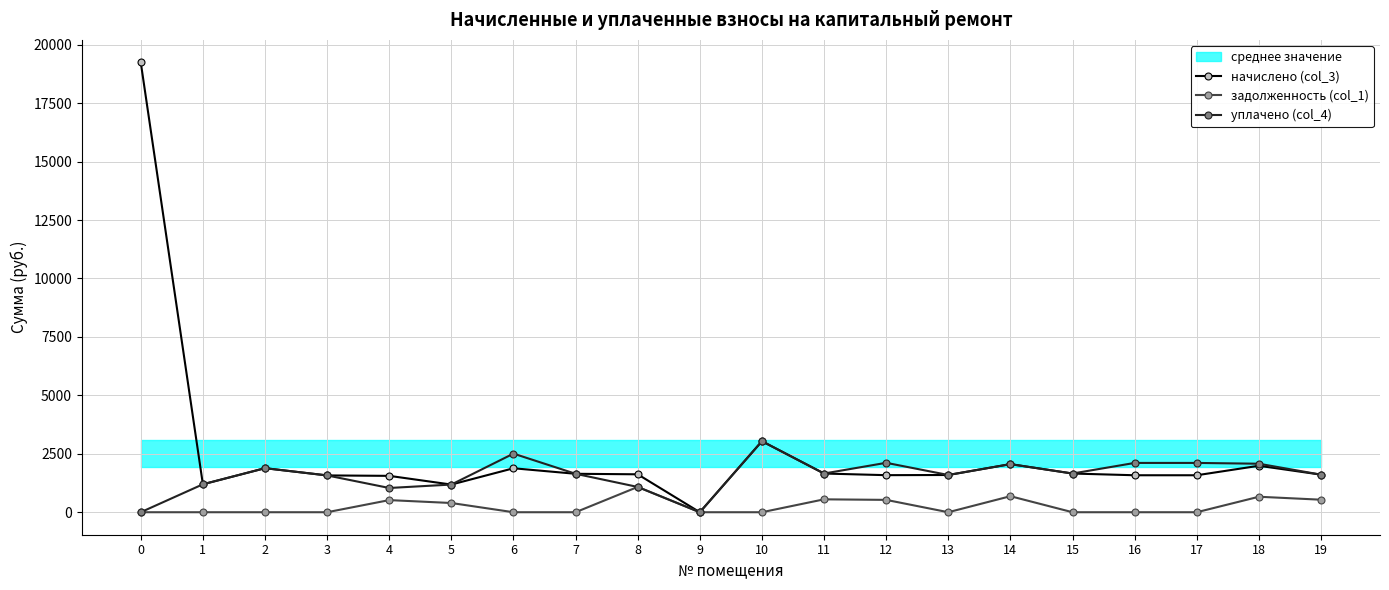

Where is the first local maximum for уплачено (col_4)?

2